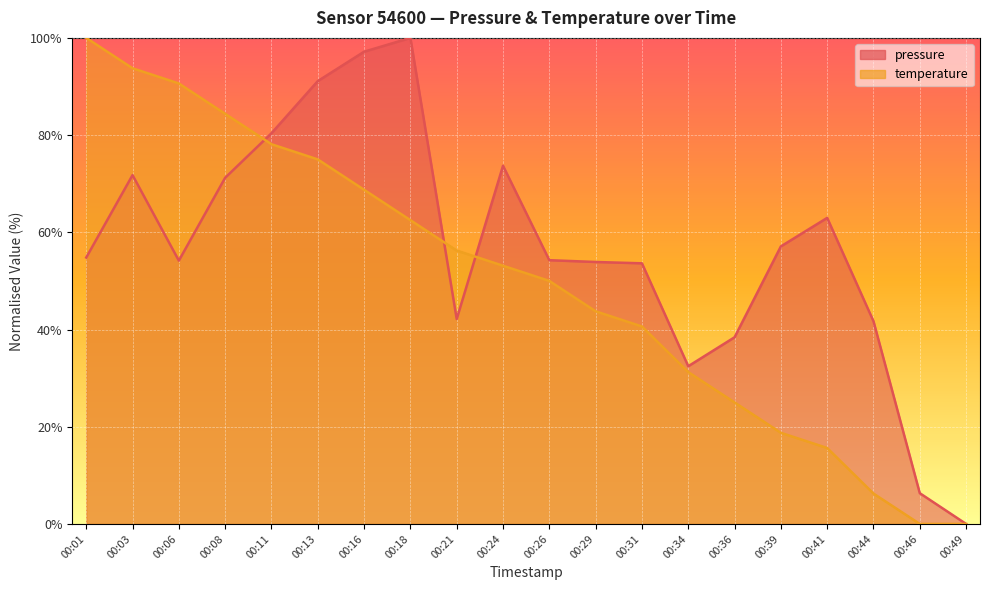

Where is pressure nearest to the value 50?

00:31